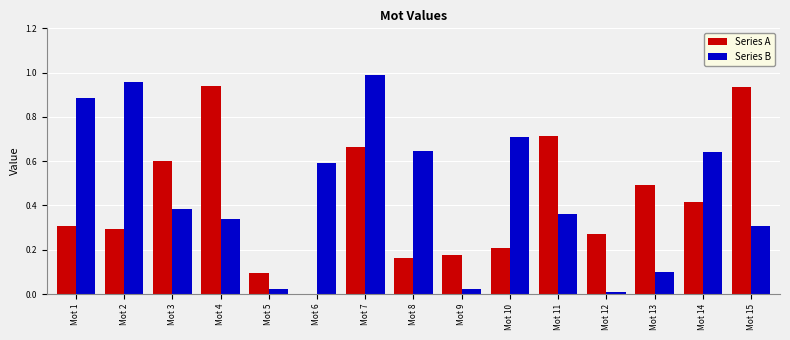

At which label is Series A closest to 0?

Mot 6